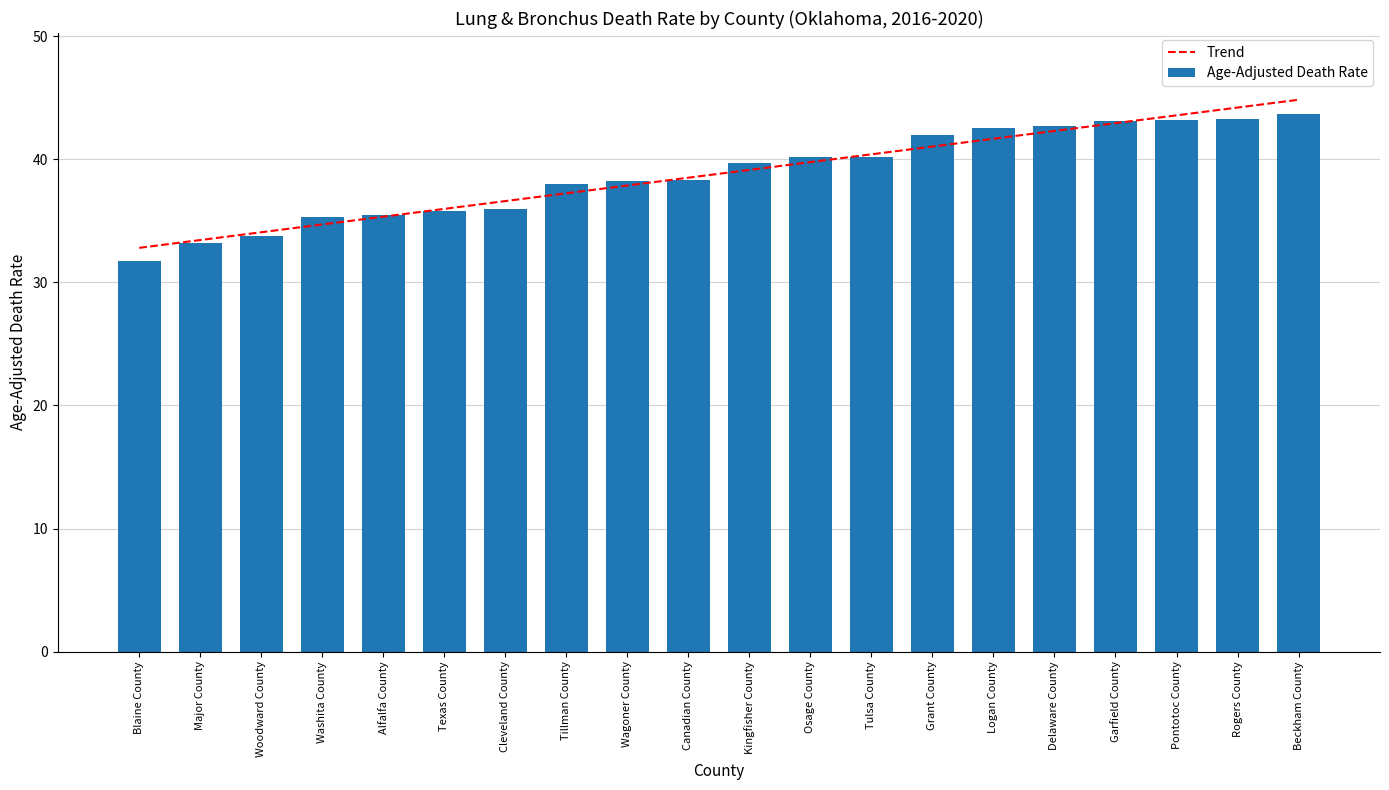

What is the approximate value of Trend at Blaine County?

32.8